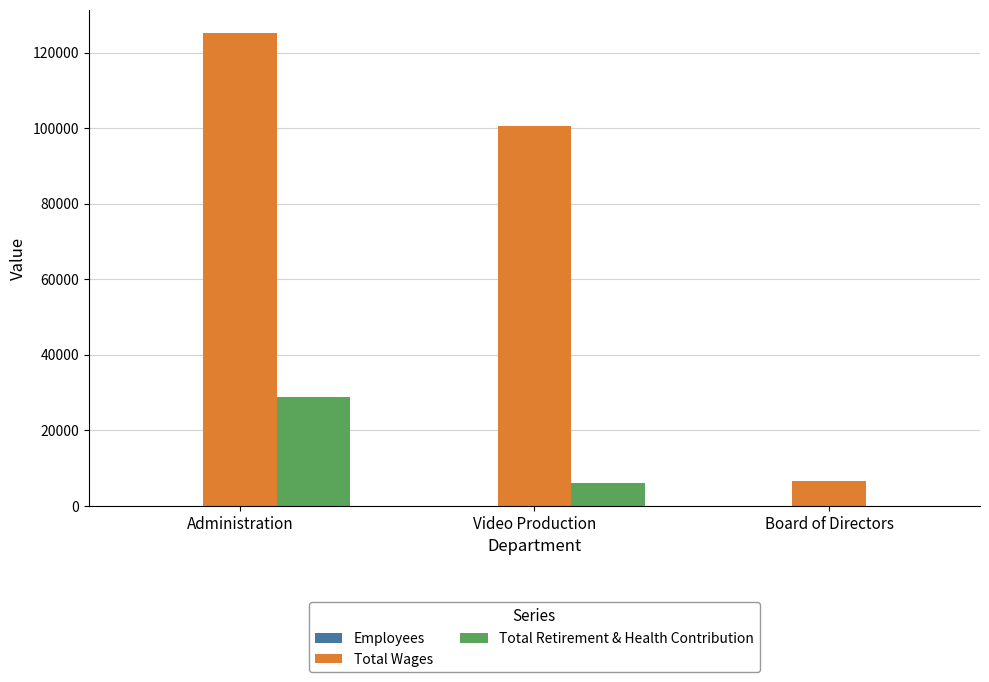

What is the spread (max minus min) of values at Video Production?

100543